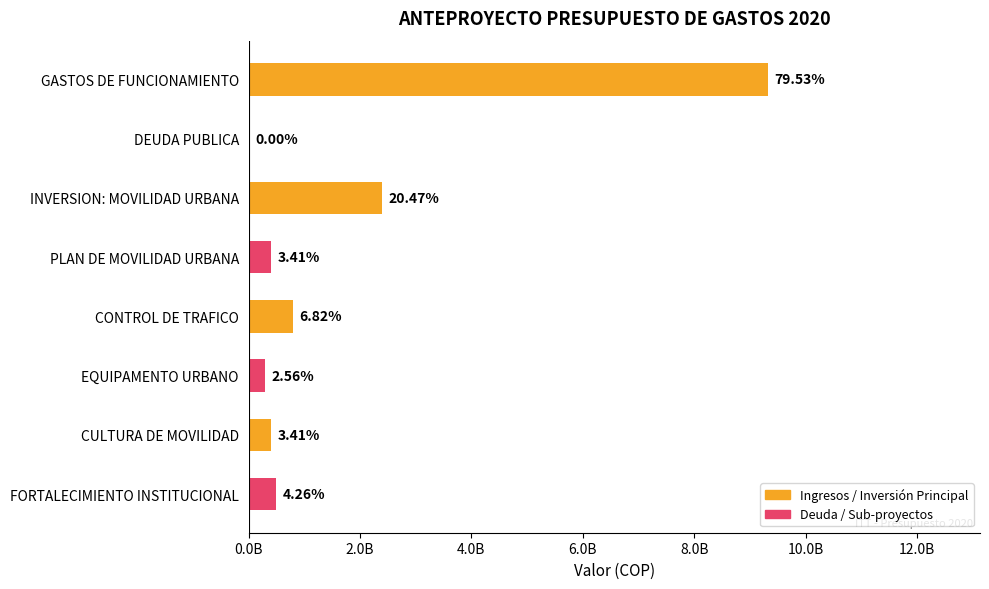

Are the bars horizontal?

Yes